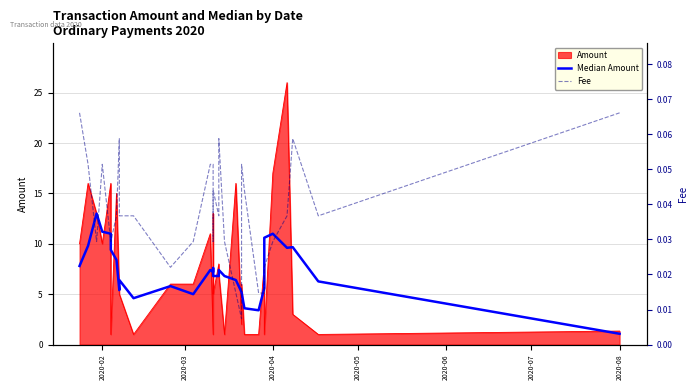

What is the highest value of the Median Amount series?

13.0